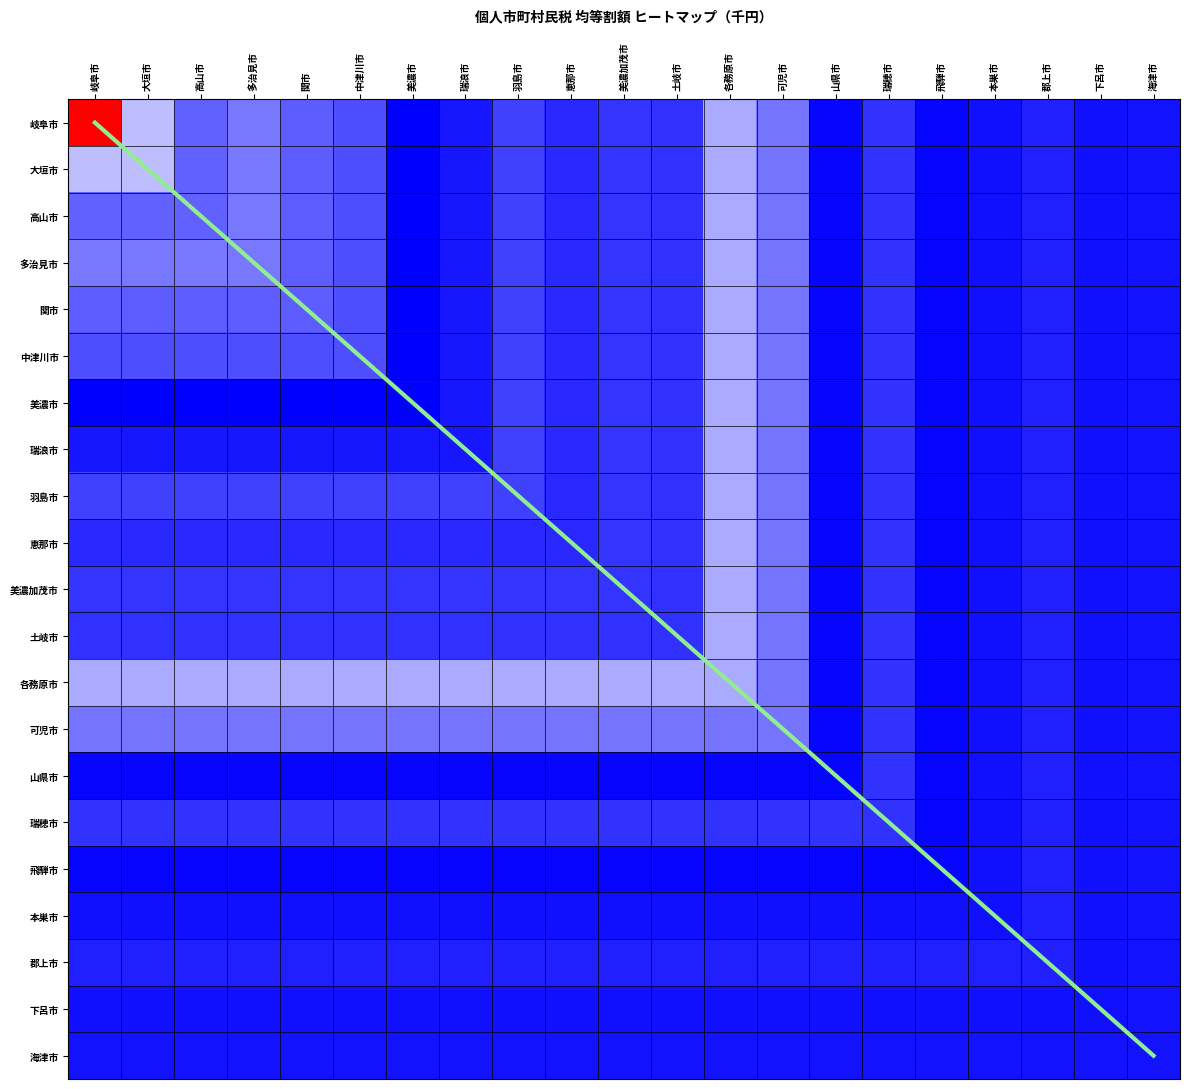

At which label does 山県市 reach its minimum?

飛騨市